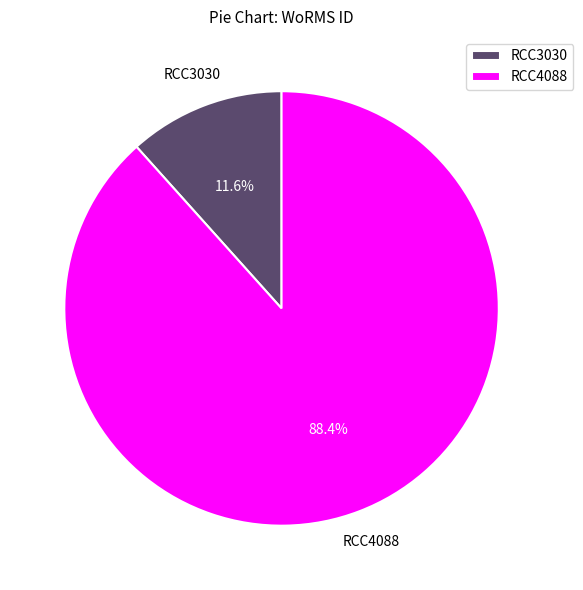

To the nearest percent, what is the difference between the RCC4088 and RCC3030 slice percentages?

77%